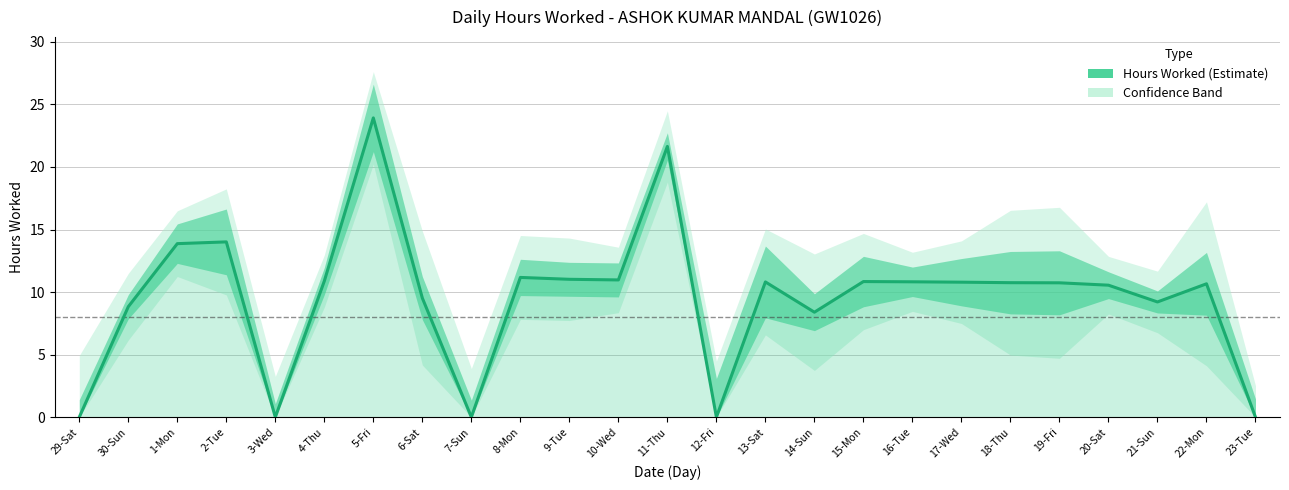

What is the difference between the values at 11-Thu and 15-Mon?

10.8